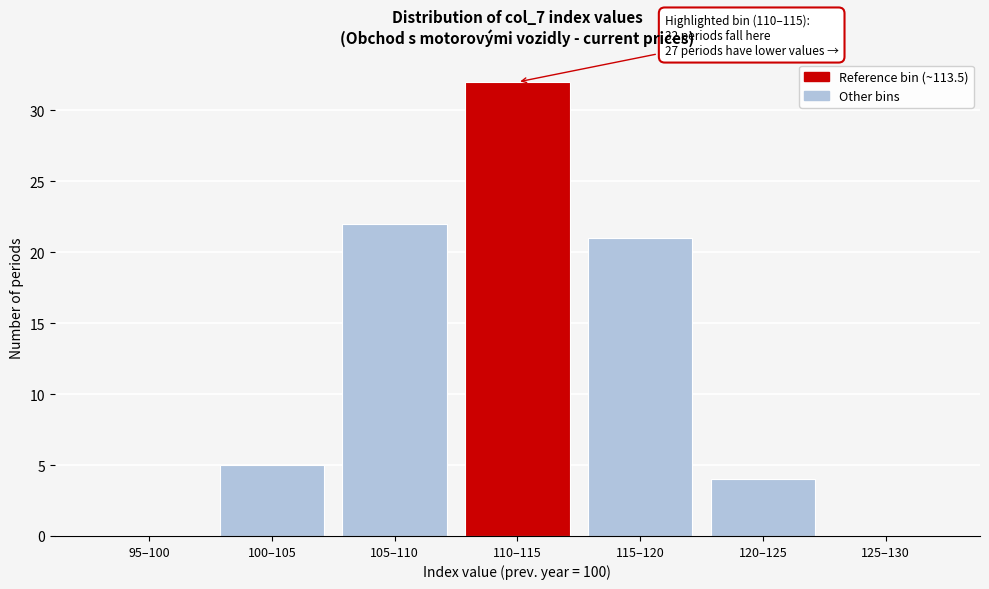

Reading left to right, what are all the values shown in this chart?

95–100=0	100–105=5	105–110=22	110–115=32	115–120=21	120–125=4	125–130=0